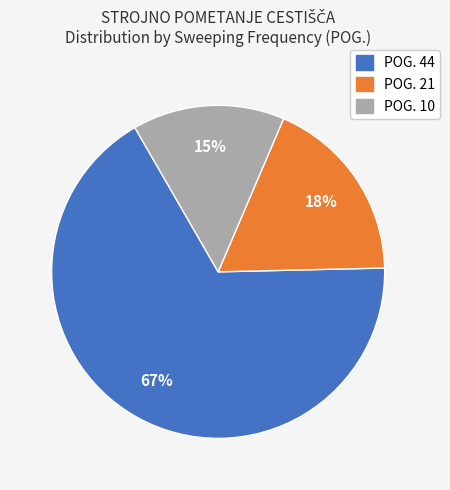

Is there any slice that represents more than half of the pie?

Yes